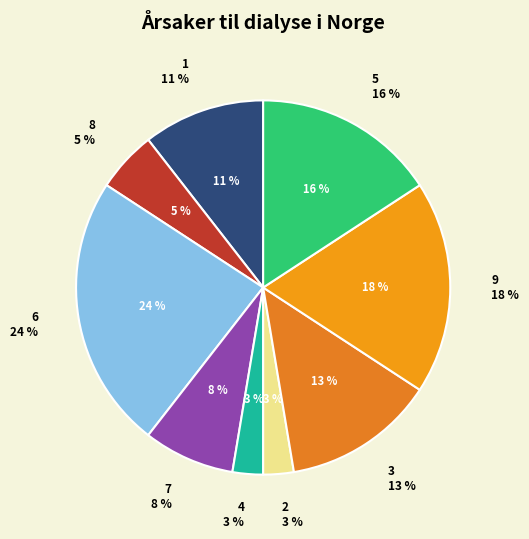

To the nearest percent, what is the difference between the 1 and 7 slice percentages?

3%